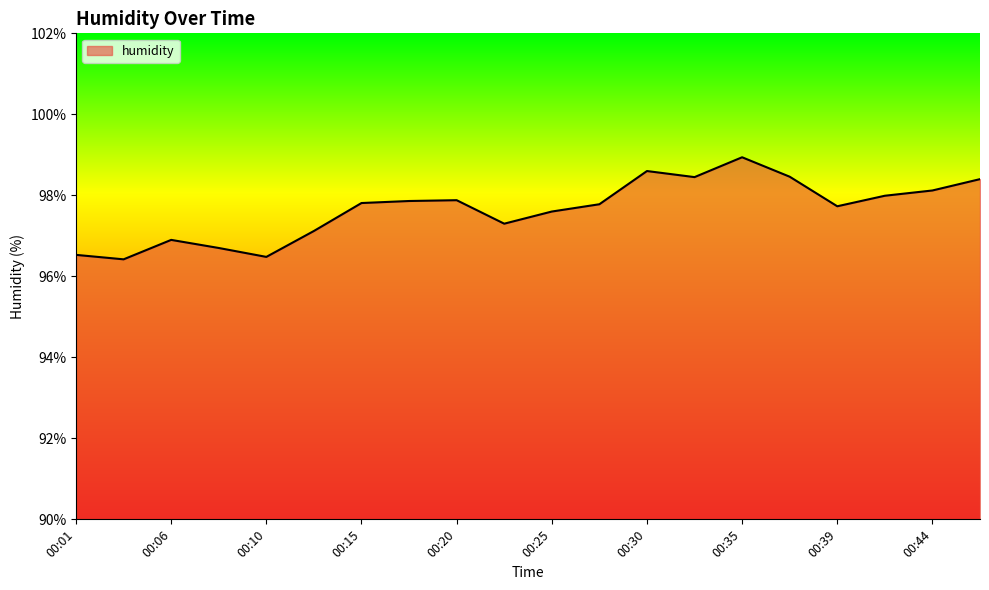

What is the minimum value shown in the chart?

96.4